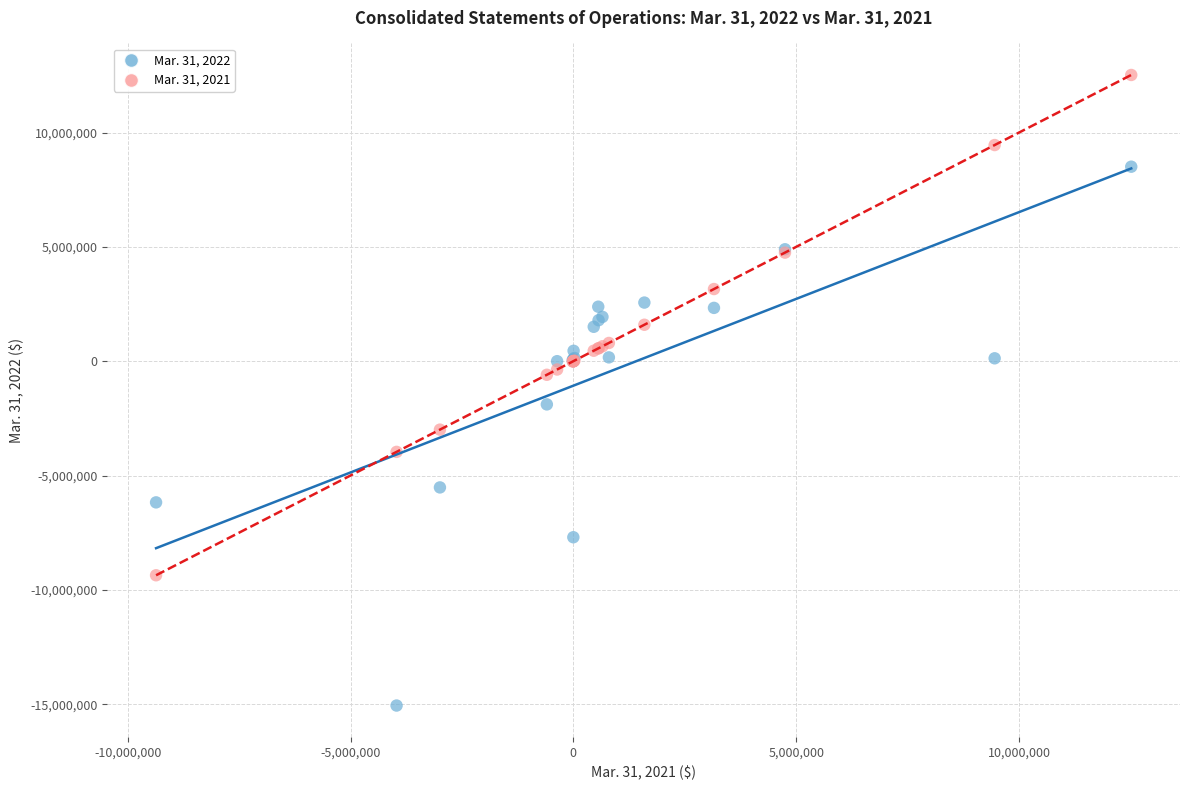

What is the X range (max minus min) for the scatter plot?

21881732.0